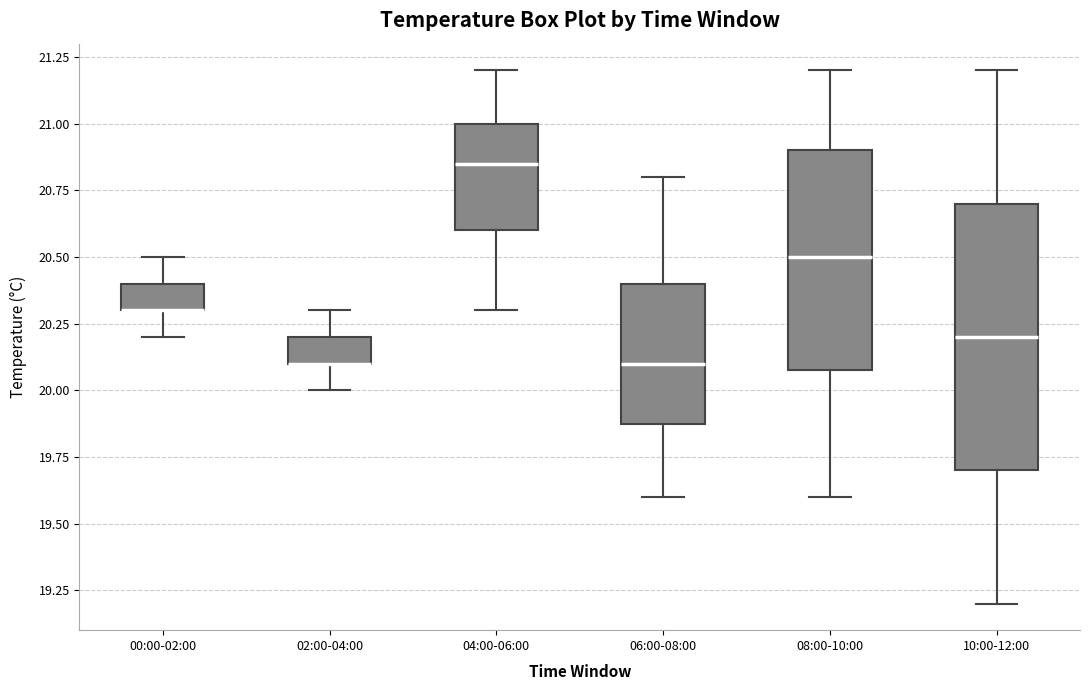

Reading left to right, read every box against the y-axis: the position of its median line, the range the box covers, and the ends of its whiskers. The values are not printed on the chart, so give them approximately, as read against the axis.

00:00-02:00: median 20.30 (drawn on the box's lower edge), box 20.30 to 20.40, whiskers 20.20 to 20.50
02:00-04:00: median 20.10 (drawn on the box's lower edge), box 20.10 to 20.20, whiskers 20.00 to 20.30
04:00-06:00: median 20.85, box 20.60 to 21.00, whiskers 20.30 to 21.20
06:00-08:00: median 20.10, box 19.90 to 20.40, whiskers 19.60 to 20.80
08:00-10:00: median 20.50, box 20.10 to 20.90, whiskers 19.60 to 21.20
10:00-12:00: median 20.20, box 19.70 to 20.70, whiskers 19.20 to 21.20